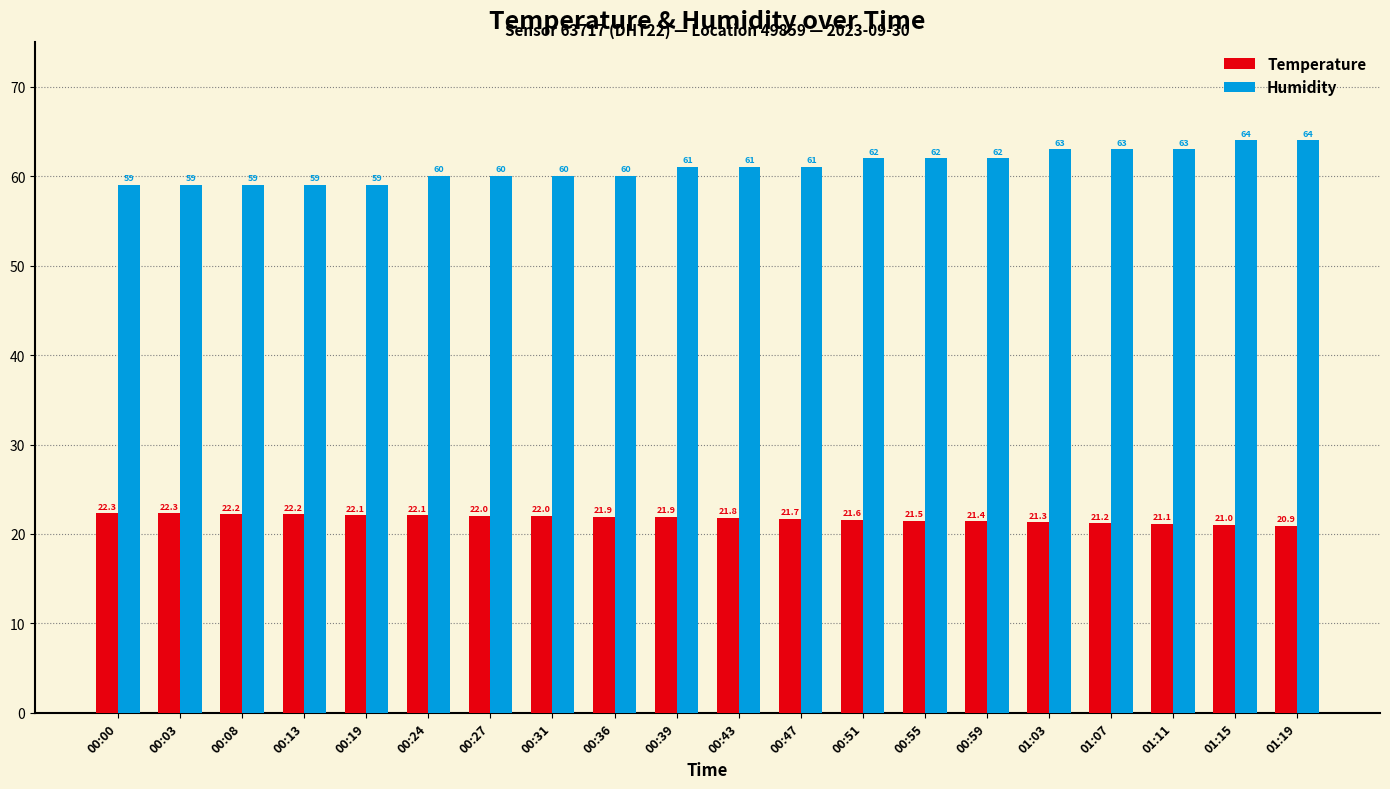

What is the difference between the maximum and minimum values in the Temperature series?

1.4